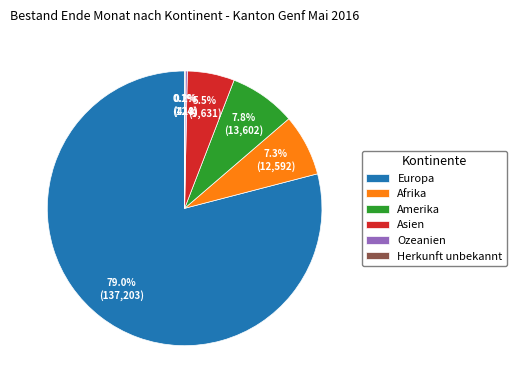

What portion of the pie excludes Afrika?

92.7%